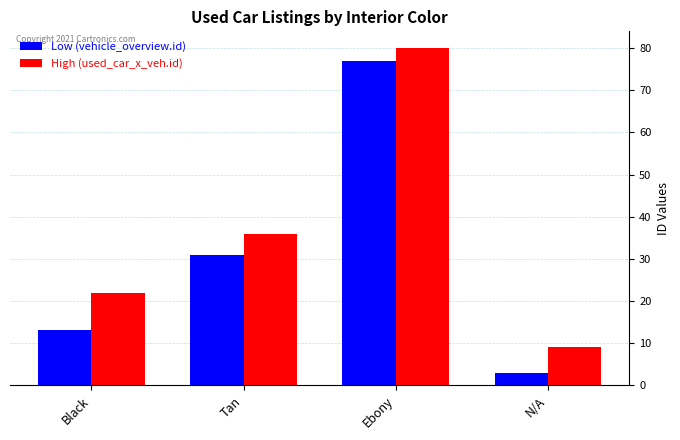

What is the label of the 2nd bar from the left?

Tan